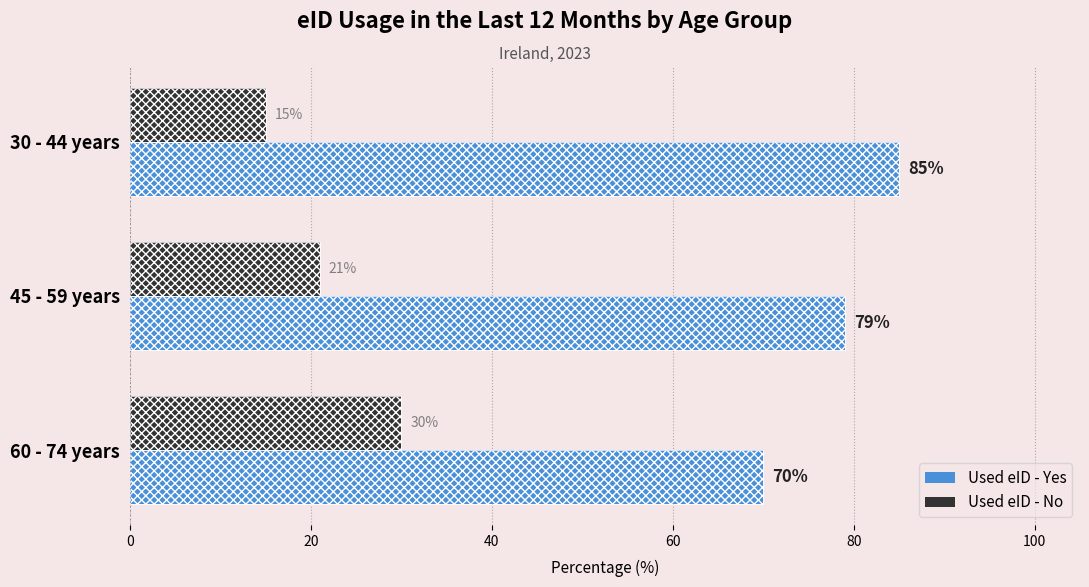

Count the Used eID - Yes values in the range 70 to 85.

3